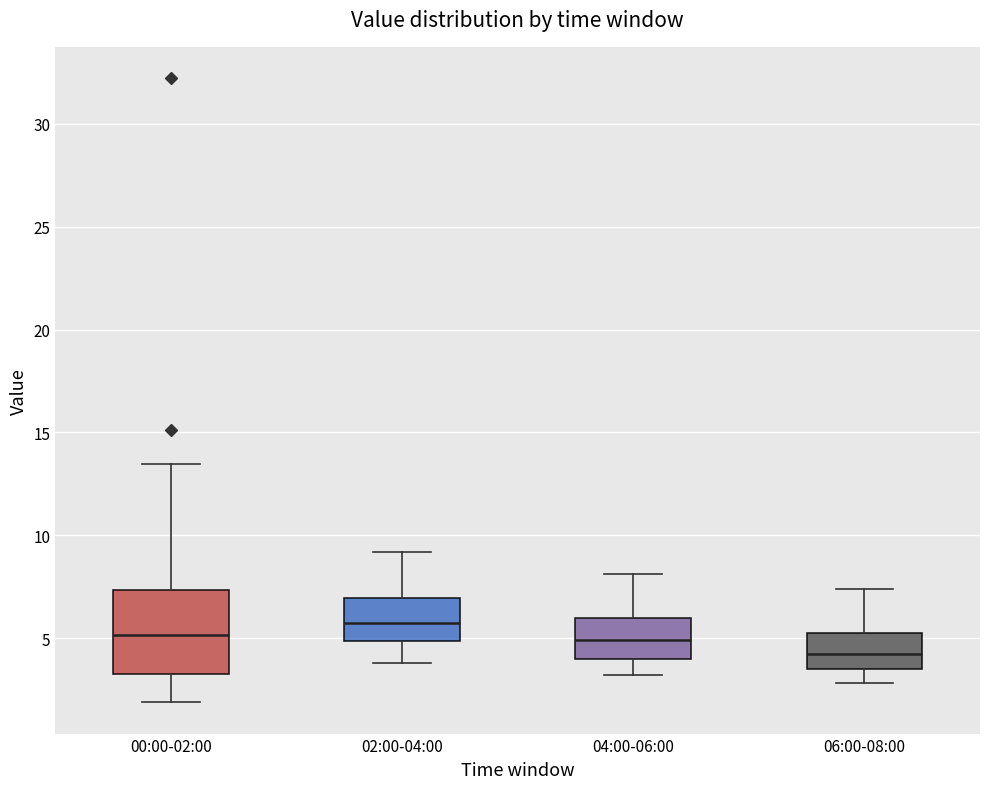

Reading left to right, transcribe this box plot: for each box, give where its median line is, the range the box spans, and where its two whiskers end, as read against the y-axis. The values are not printed on the chart, so give them approximately, as read against the axis.

00:00-02:00: median 5.0, box 3.5 to 7.5, whiskers 2.0 to 13.5
02:00-04:00: median 6.0, box 5.0 to 7.0, whiskers 4.0 to 9.0
04:00-06:00: median 5.0, box 4.0 to 6.0, whiskers 3.0 to 8.0
06:00-08:00: median 4.0, box 3.5 to 5.5, whiskers 3.0 to 7.5